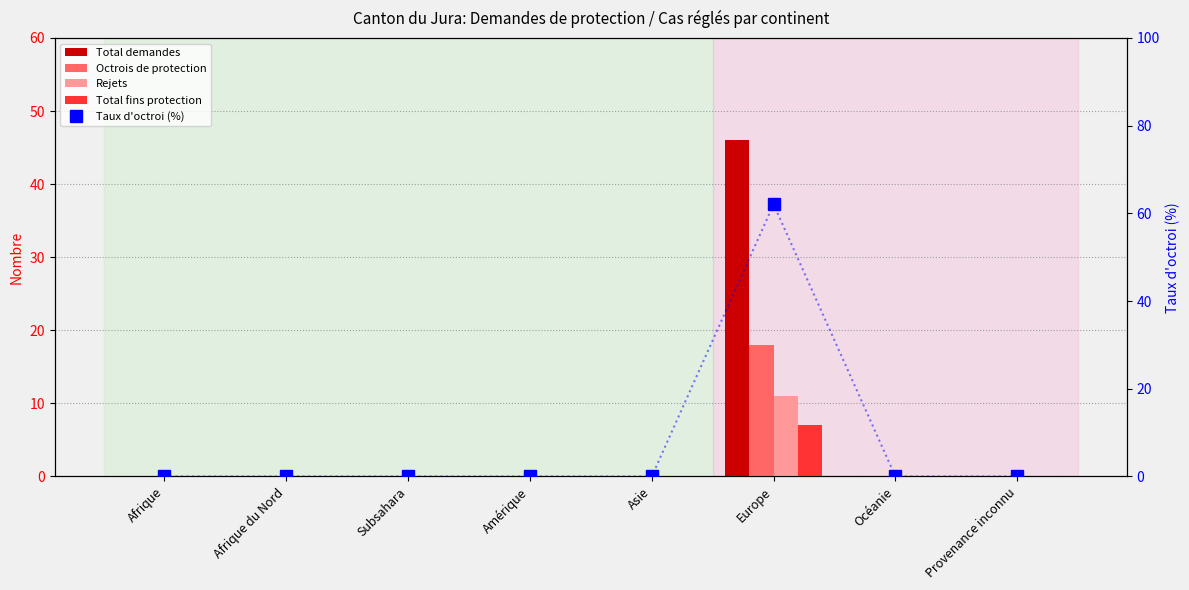

Which series changed the most between Europe and Provenance inconnu?

Taux d'octroi (%)